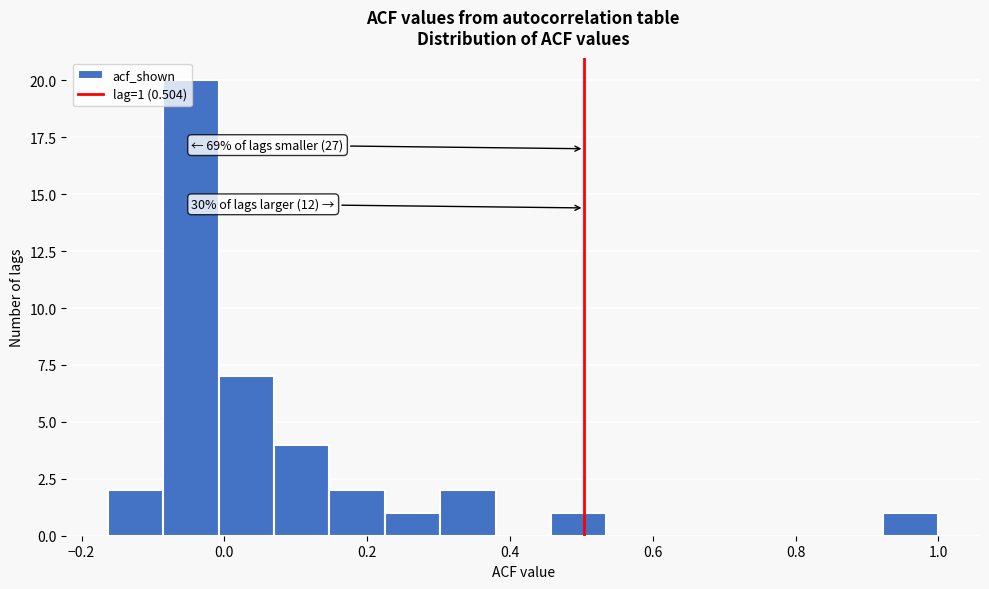

Read against the x-axis, roughly where is the centre of the tallest bar?

-0.04